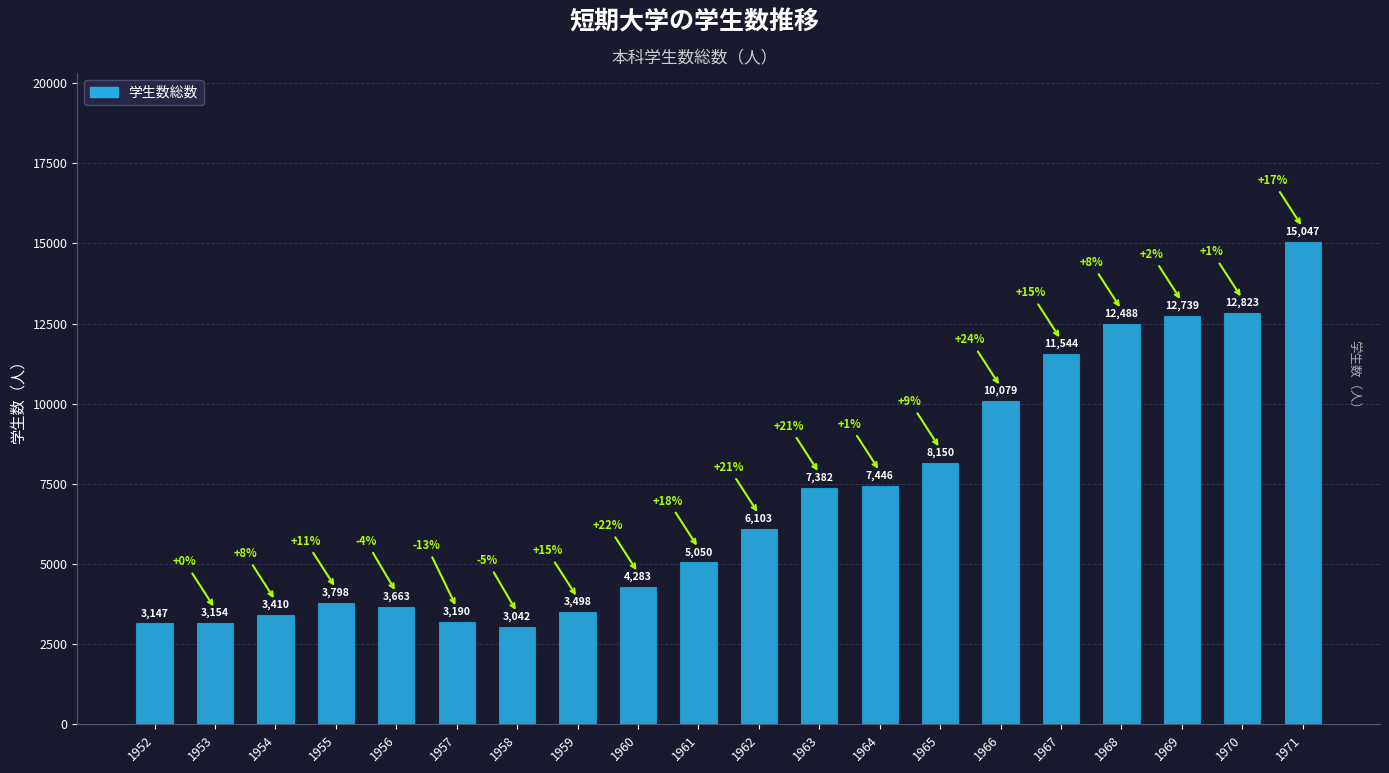

Approximately how many times larger is the value at 1970 compared to 1963?

1.7